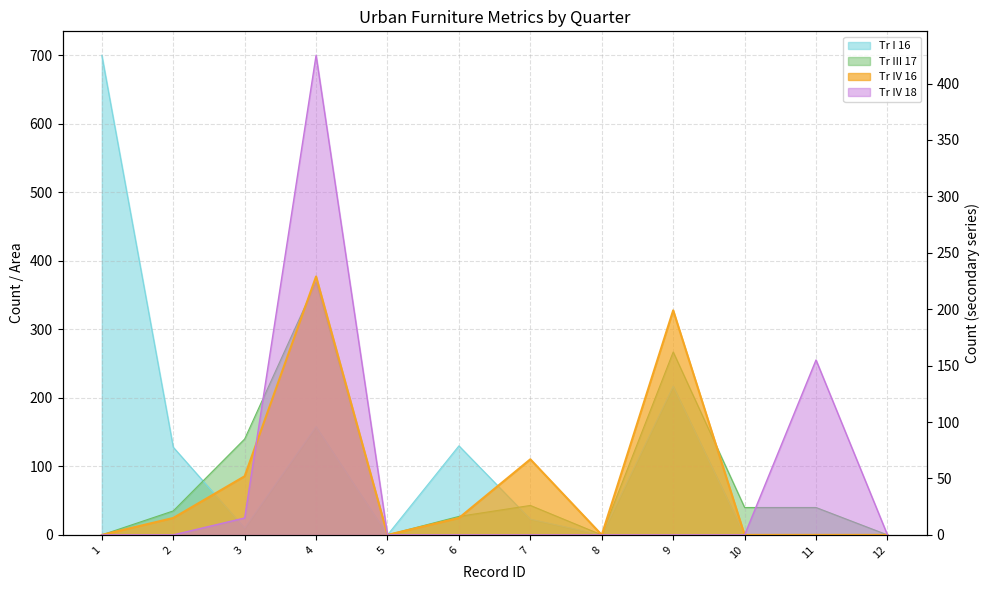

At which category does Tr I 16 reach its first local peak?

4